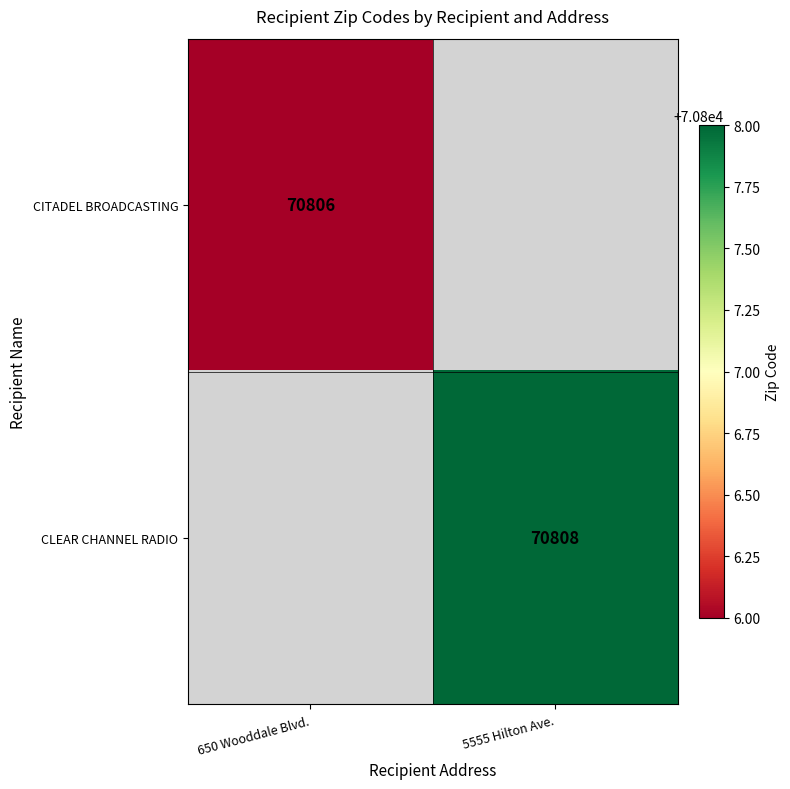

Is it true that CLEAR CHANNEL RADIO equals 34387.6 at 5555 Hilton Ave.?

False